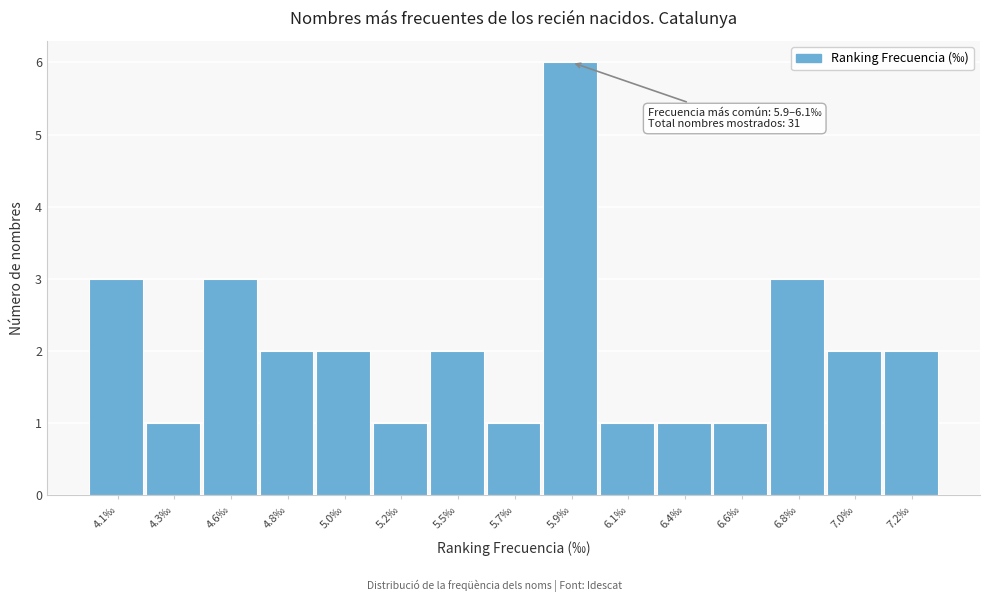

Reading right to left, what are all the values shown in this chart?

7.2‰=2	7.0‰=2	6.8‰=3	6.6‰=1	6.4‰=1	6.1‰=1	5.9‰=6	5.7‰=1	5.5‰=2	5.2‰=1	5.0‰=2	4.8‰=2	4.6‰=3	4.3‰=1	4.1‰=3